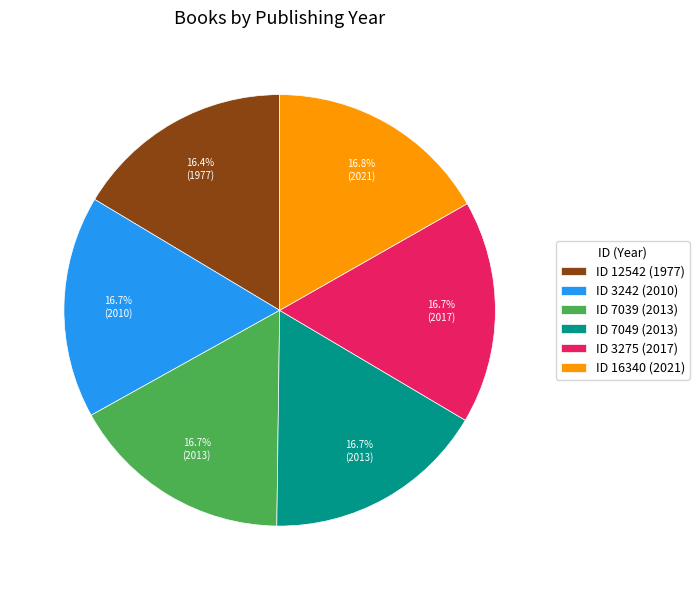

How many slices are in this pie chart?

6